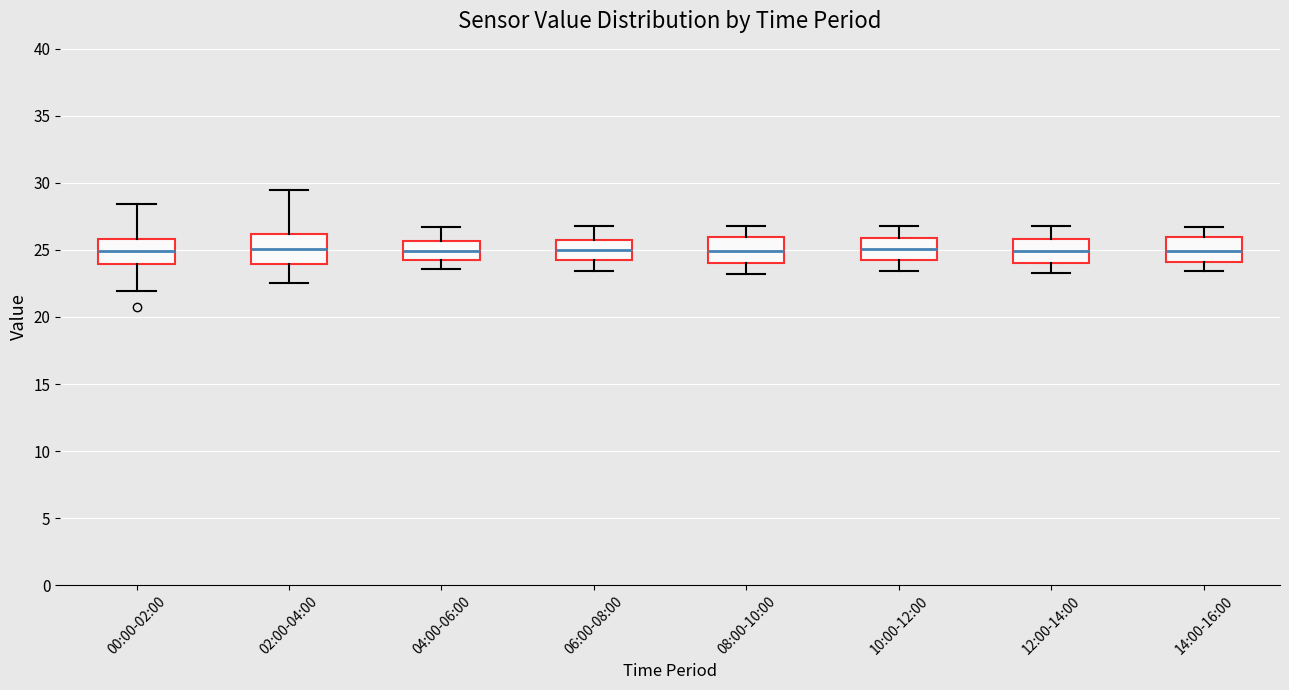

Where does the upper whisker of the box for 04:00-06:00 end on the y-axis? The values are not printed on the chart, so give them approximately, as read against the axis.

26.5